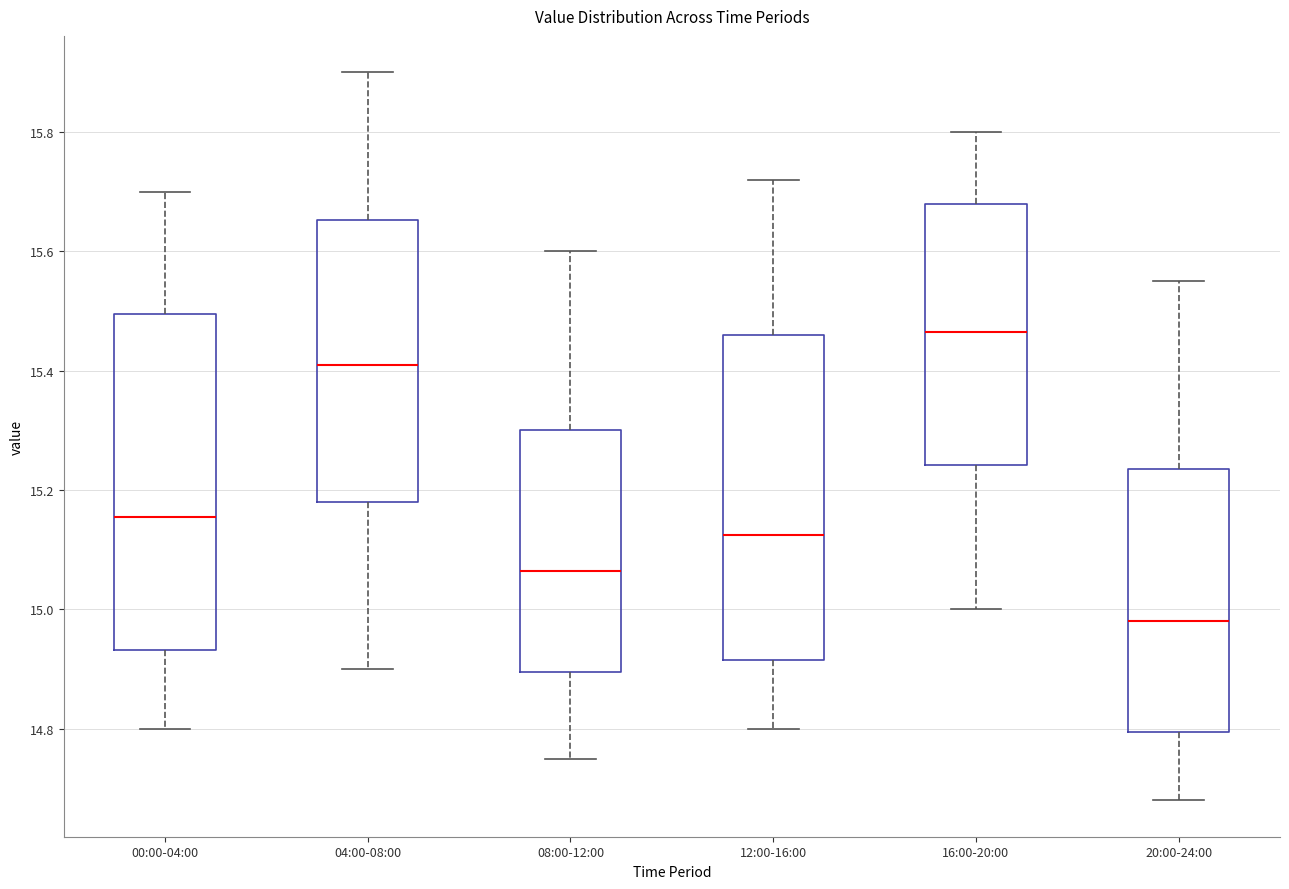

Reading left to right, transcribe this box plot: for each box, give where its median line is, the range the box spans, and where its two whiskers end, as read against the y-axis. The values are not printed on the chart, so give them approximately, as read against the axis.

00:00-04:00: median 15.16, box 14.94 to 15.50, whiskers 14.80 to 15.70
04:00-08:00: median 15.42, box 15.18 to 15.66, whiskers 14.90 to 15.90
08:00-12:00: median 15.06, box 14.90 to 15.30, whiskers 14.76 to 15.60
12:00-16:00: median 15.12, box 14.92 to 15.46, whiskers 14.80 to 15.72
16:00-20:00: median 15.46, box 15.24 to 15.68, whiskers 15.00 to 15.80
20:00-24:00: median 14.98, box 14.80 to 15.24, whiskers 14.68 to 15.56